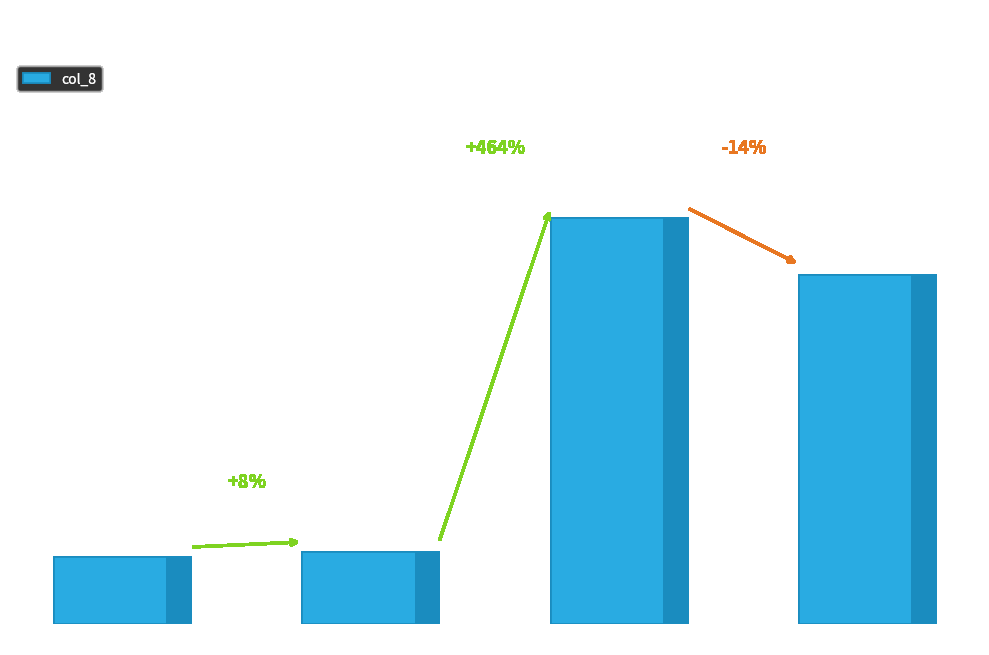

What is the label of the 2nd bar from the right?

AITAC Dr.1